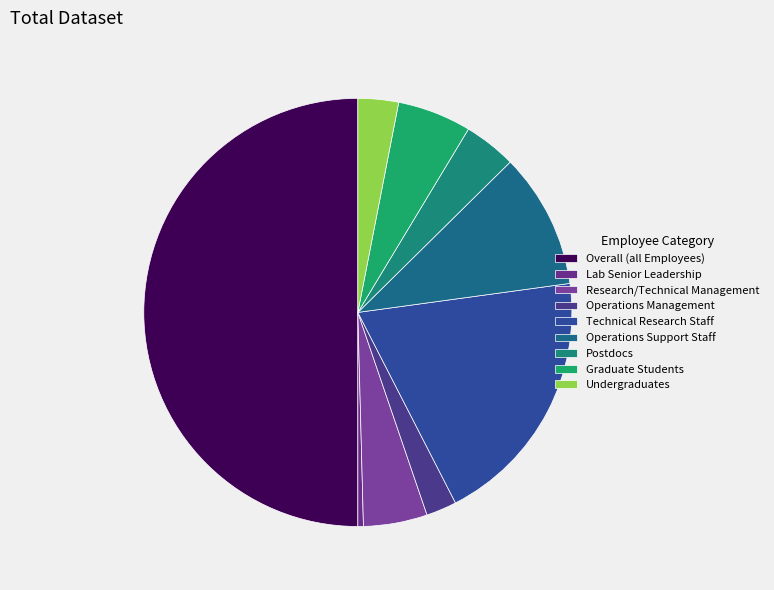

How many segments does this pie chart have?

9